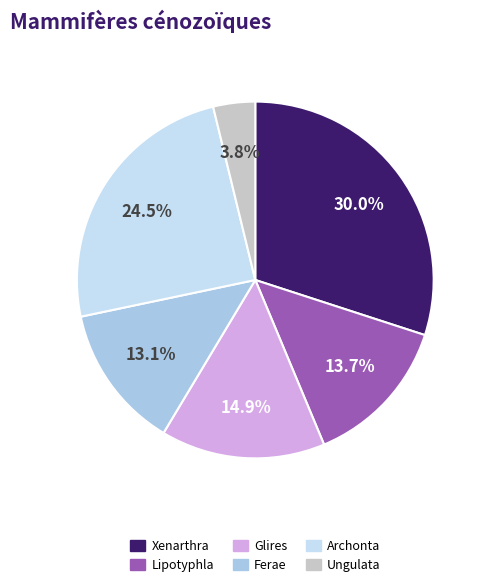

To the nearest percent, what is the combined percentage of Xenarthra and Ungulata?

34%